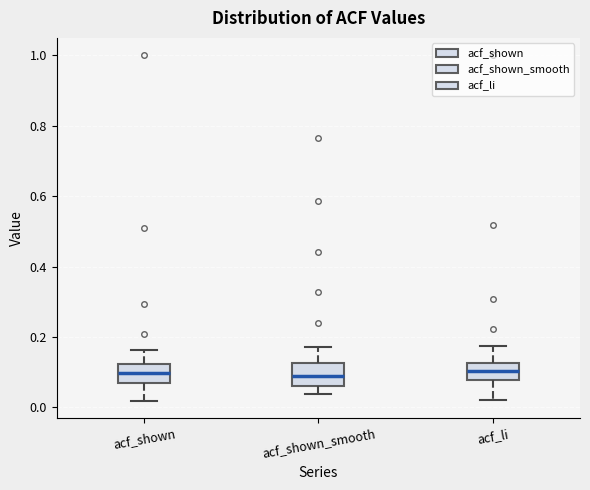

Where does the upper whisker of the box for acf_li end on the y-axis? The values are not printed on the chart, so give them approximately, as read against the axis.

0.18